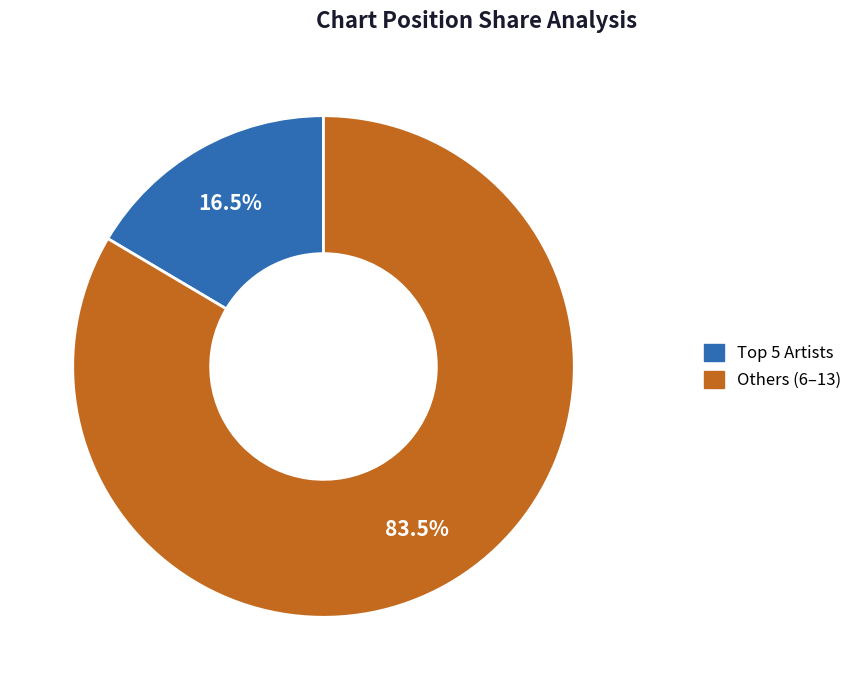

Which slice represents more than half of the pie?

Others (6–13)